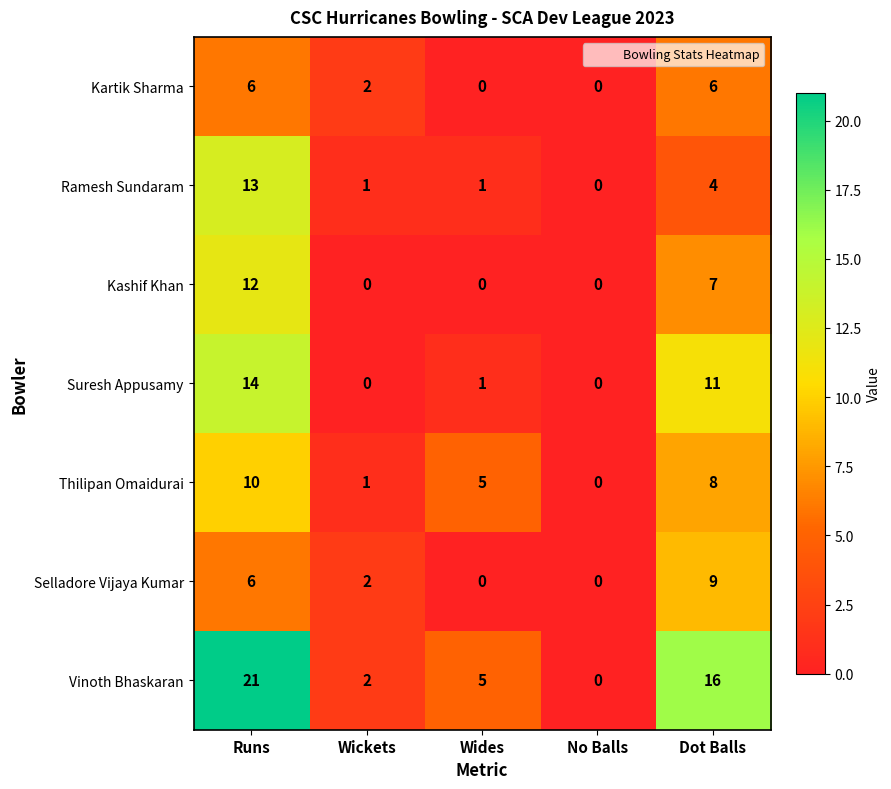

List the series in order of their peak value, lowest first.

Kartik Sharma, Selladore Vijaya Kumar, Thilipan Omaidurai, Kashif Khan, Ramesh Sundaram, Suresh Appusamy, Vinoth Bhaskaran